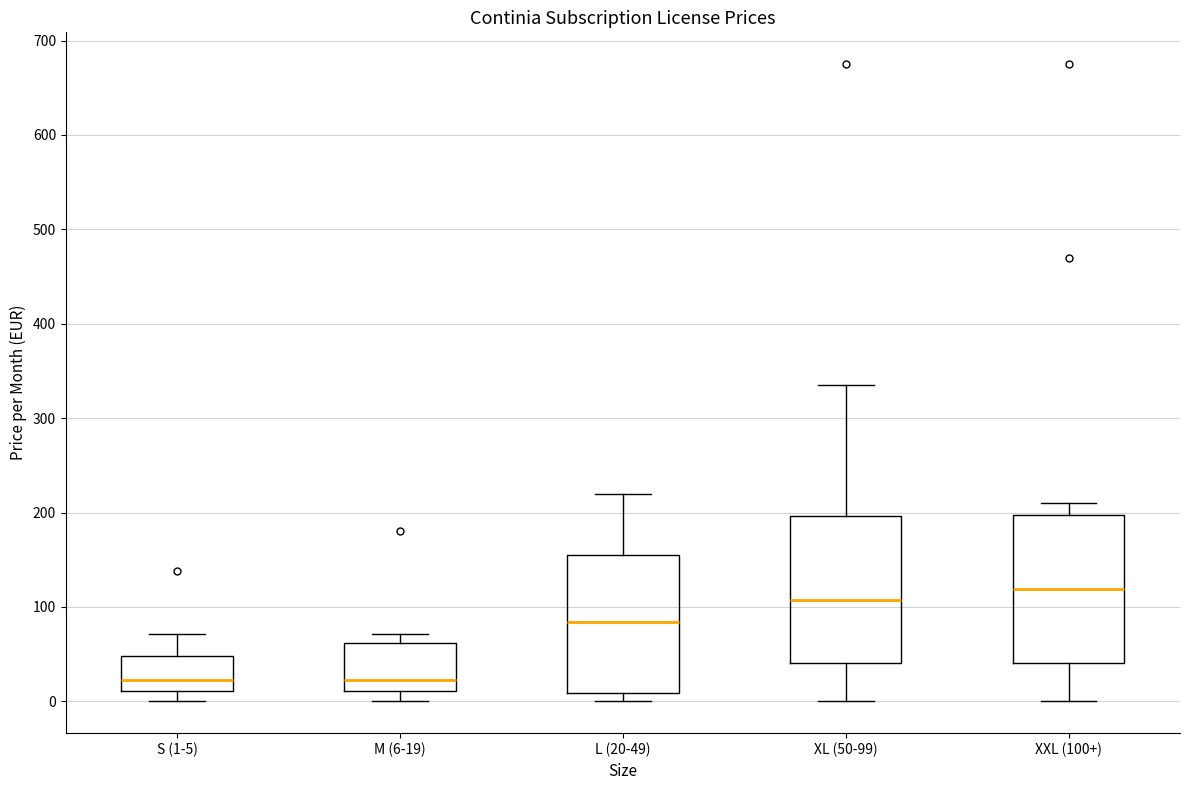

Reading left to right, read every box against the y-axis: the position of its median line, the range the box covers, and the ends of its whiskers. The values are not printed on the chart, so give them approximately, as read against the axis.

S (1-5): median 20, box 10 to 50, whiskers 0 to 70
M (6-19): median 20, box 10 to 60, whiskers 0 to 70
L (20-49): median 80, box 10 to 160, whiskers 0 to 220
XL (50-99): median 110, box 40 to 200, whiskers 0 to 340
XXL (100+): median 120, box 40 to 200, whiskers 0 to 210